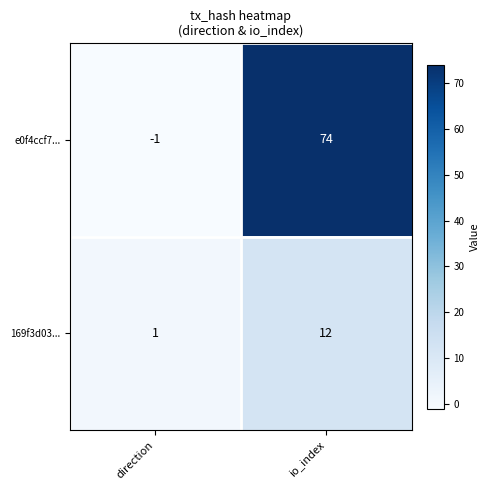

Where is e0f4ccf7... nearest to the value 36?

direction